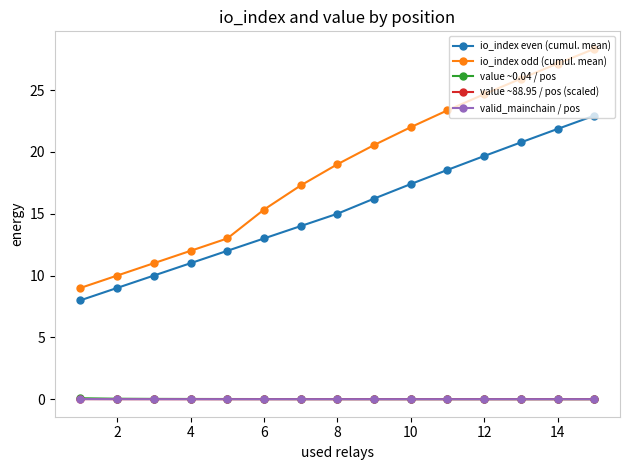

How many series are shown in this chart?

5